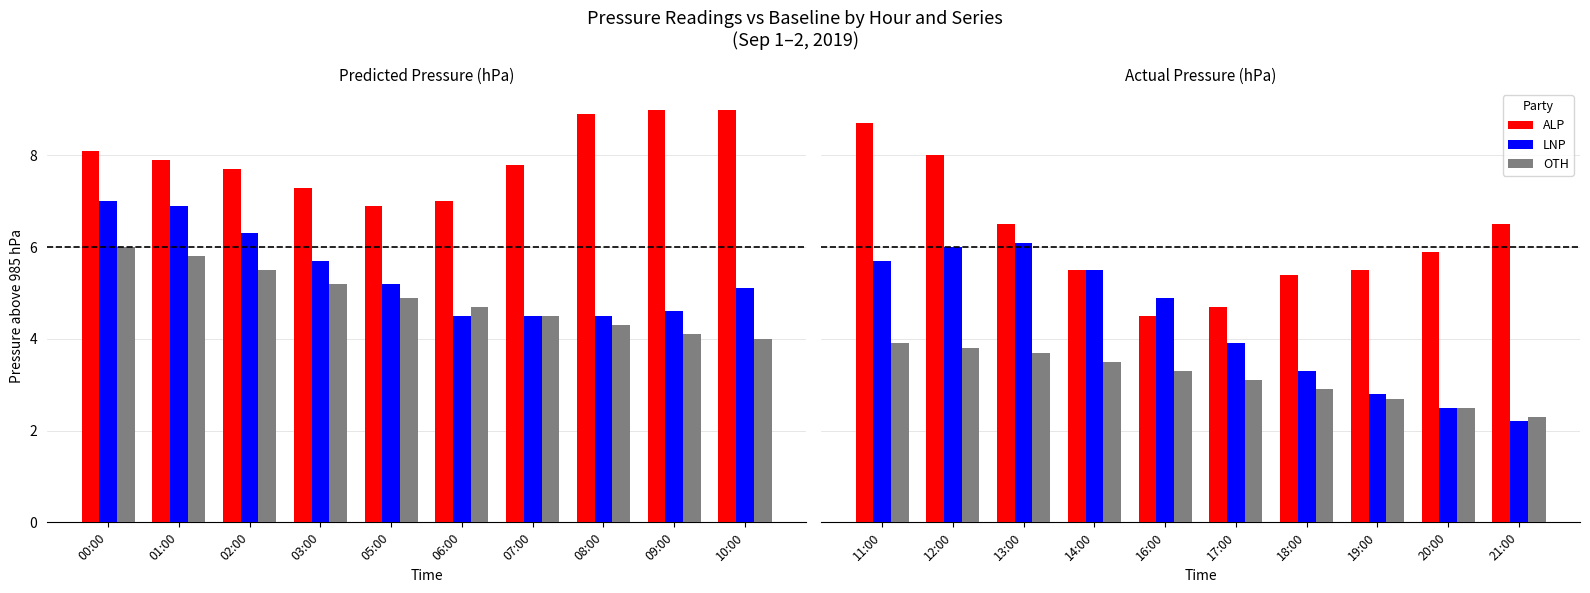

What are all the series names shown in the legend?

ALP, LNP, OTH